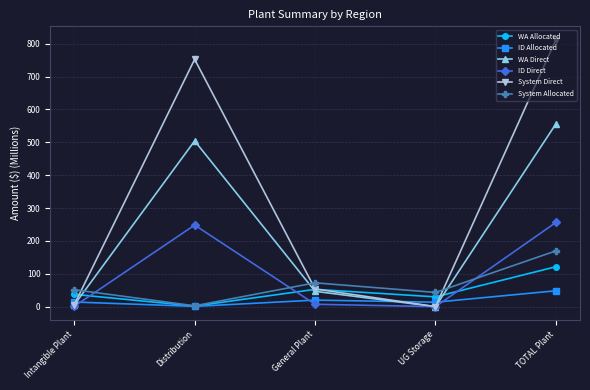

What is the total value across all series at UG Storage?

86.4